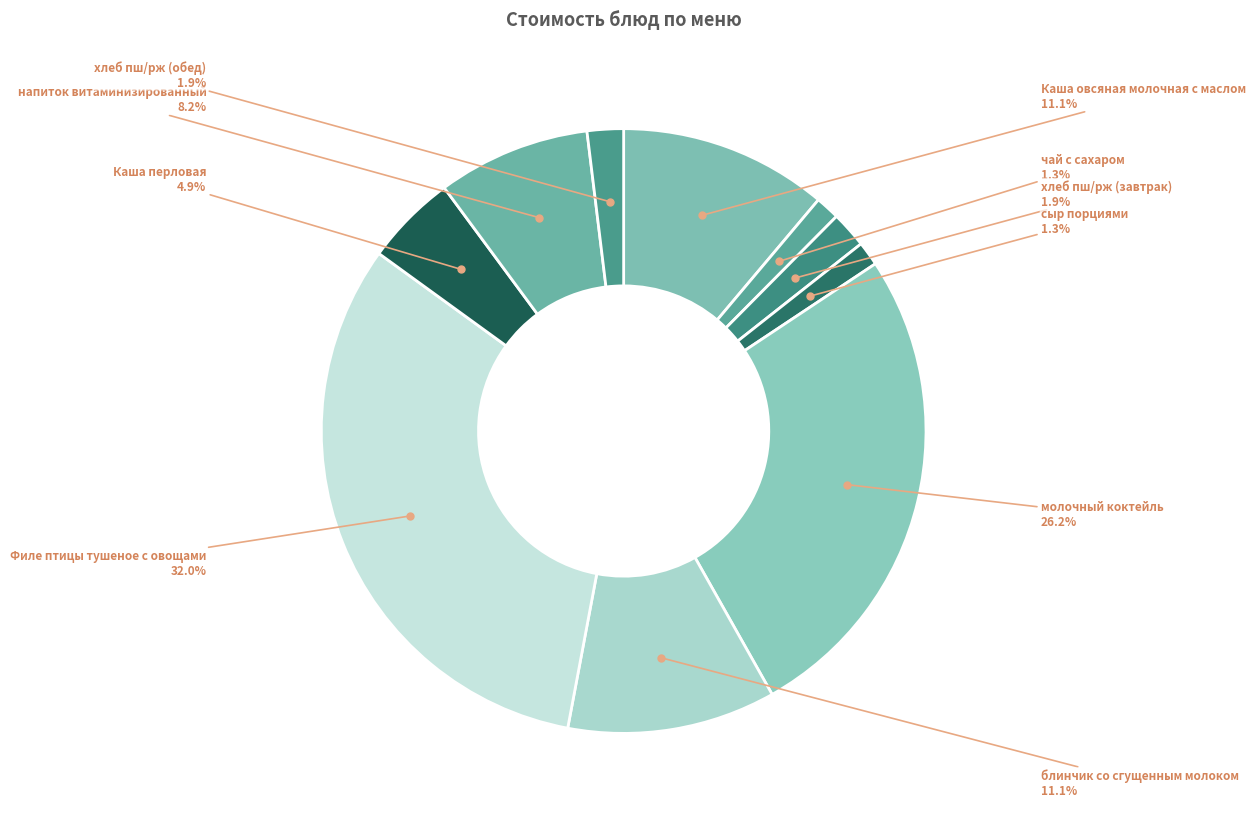

Count the number of slices in the pie.

10